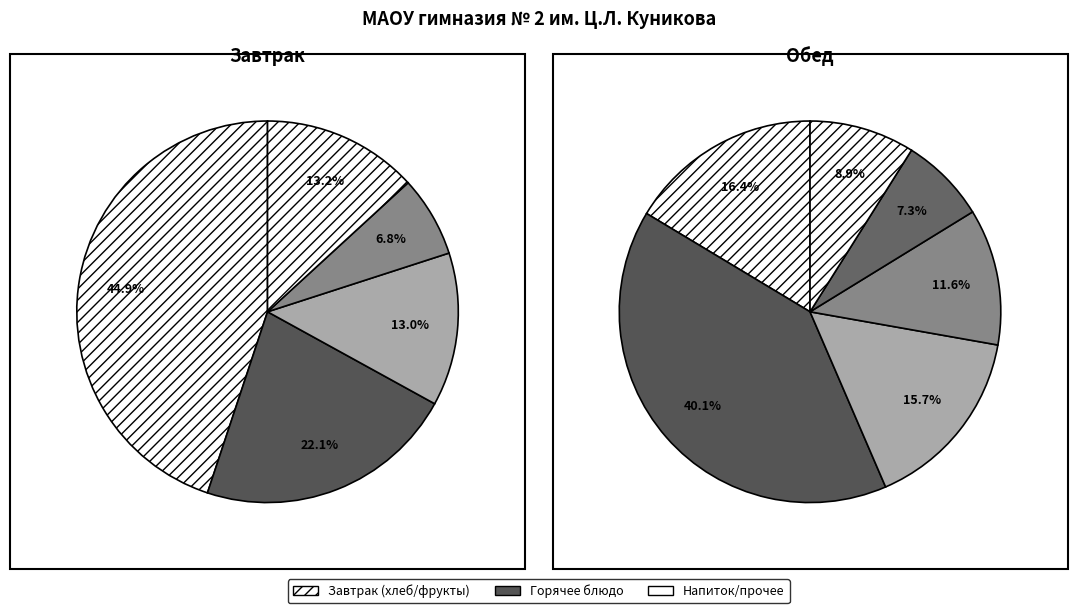

Does Кофейный напиток (обед) represent more than half of the total?

No